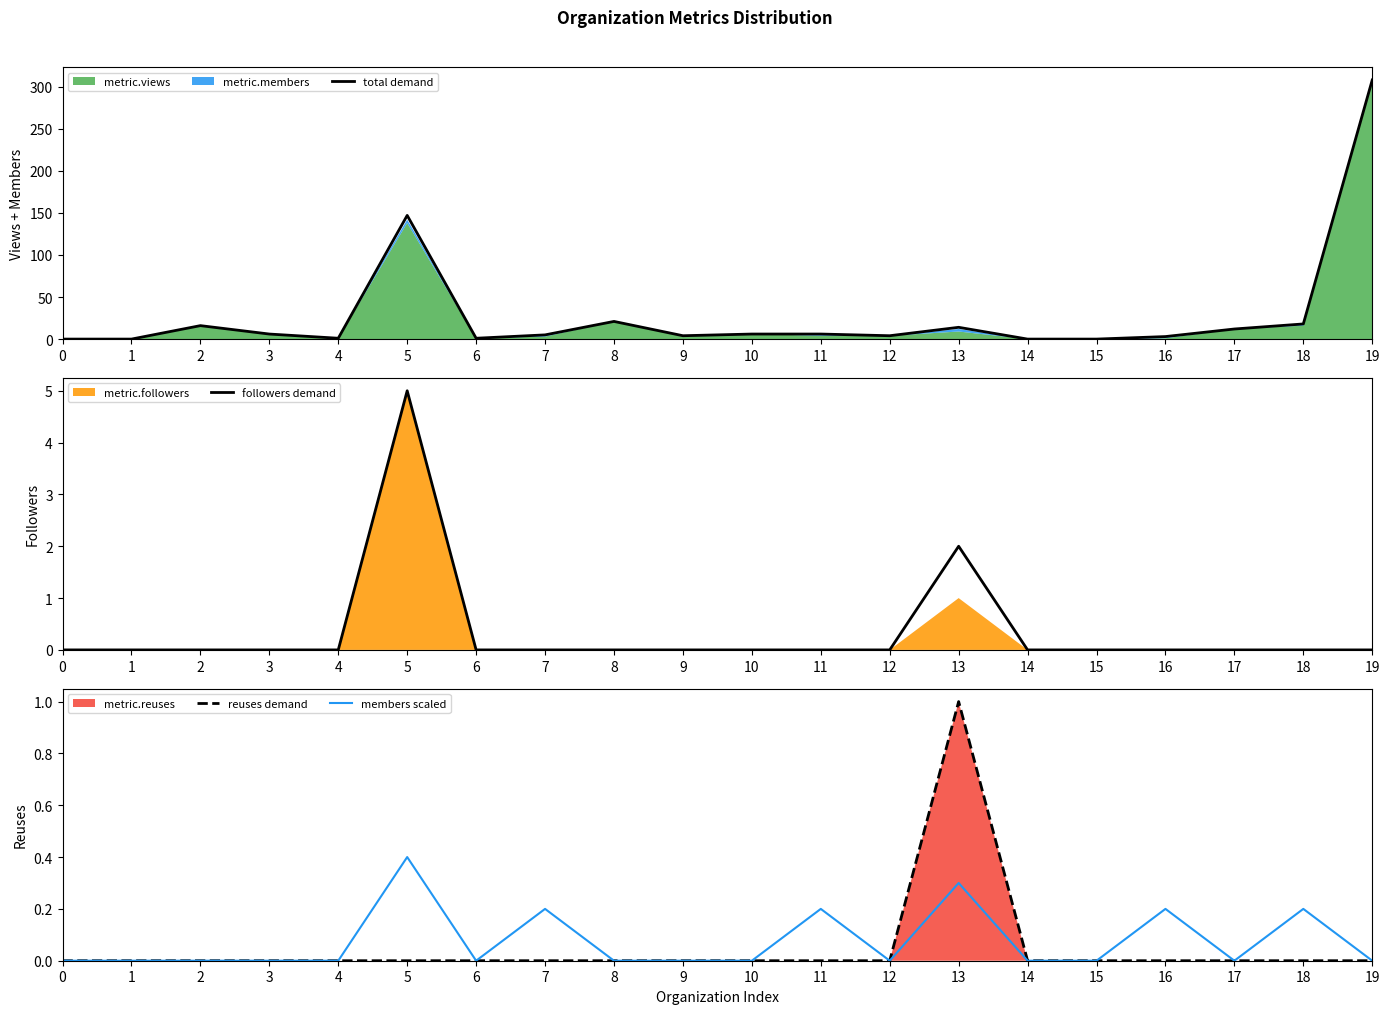

What is the greatest value displayed?

308.0